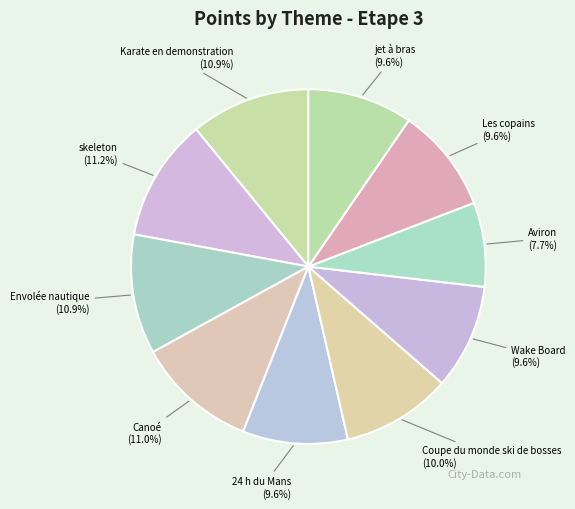

Does any single category account for the majority?

No